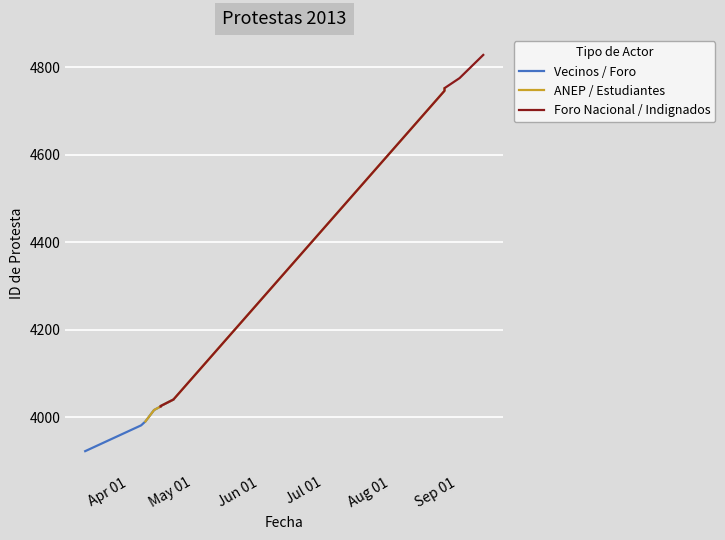

What is the label of the 5th point from the right?

Jun 01